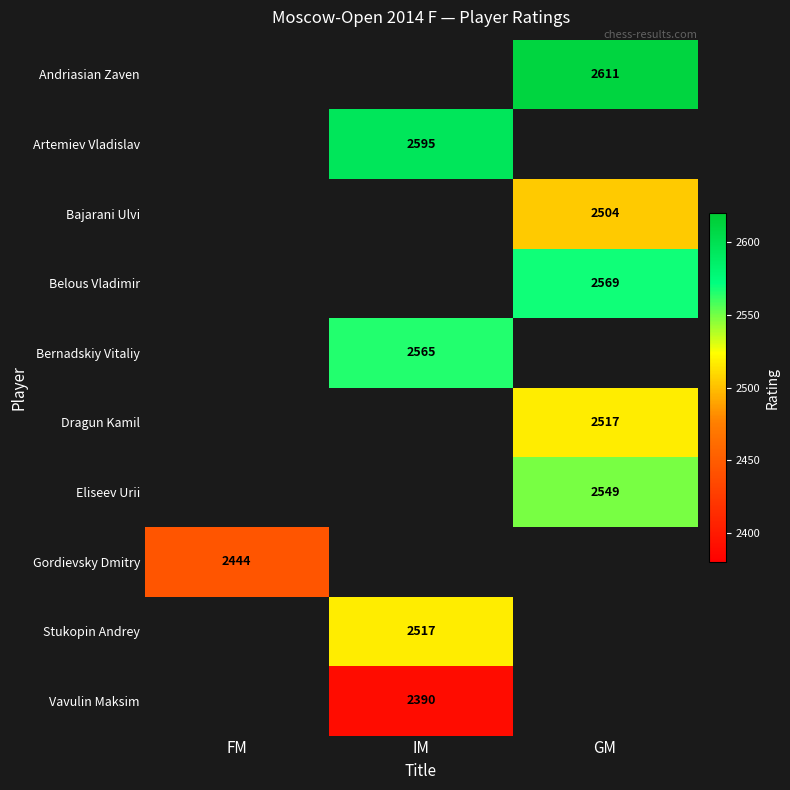

True or false: Artemiev Vladislav has a value of 2595 at IM.

True